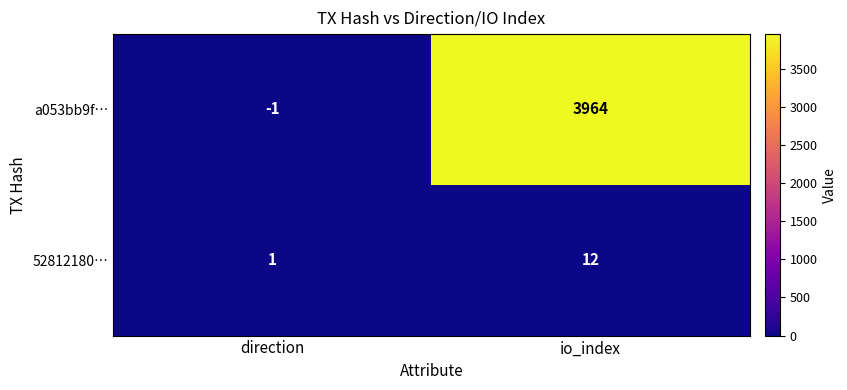

What is the total value across all series at io_index?

3976